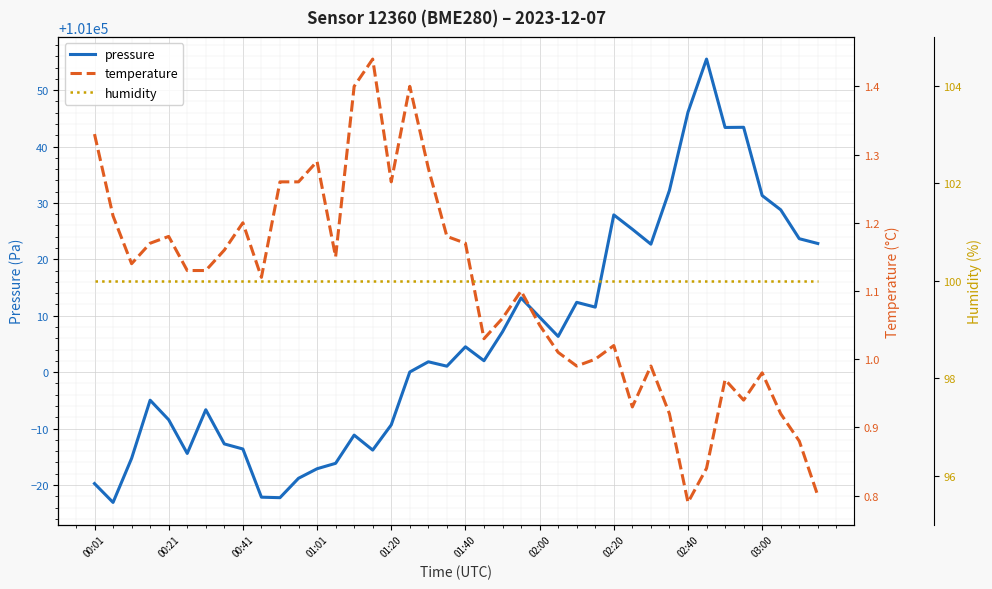

Reading right to left, list all the values displayed in this chart.

pressure: 101022.8	101023.7	101028.8	101031.3	101043.4	101043.4	101055.5	101046.1	101032.2	101022.7	101025.3	101027.9	101011.5	101012.4	101006.3	101009.8	101013.2	101007.2	101002.0	101004.5	101001.1	101001.8	101000.0	100990.7	100986.2	100988.8	100983.8	100982.9	100981.2	100977.8	100977.8	100986.4	100987.3	100993.3	100985.6	100991.6	100995.0	100984.7	100976.9	100980.2
temperature: 0.8	0.9	0.9	1.0	0.9	1.0	0.8	0.8	0.9	1.0	0.9	1.0	1.0	1.0	1.0	1.1	1.1	1.1	1.0	1.2	1.2	1.3	1.4	1.3	1.4	1.4	1.1	1.3	1.3	1.3	1.1	1.2	1.2	1.1	1.1	1.2	1.2	1.1	1.2	1.3
humidity: 100.0	100.0	100.0	100.0	100.0	100.0	100.0	100.0	100.0	100.0	100.0	100.0	100.0	100.0	100.0	100.0	100.0	100.0	100.0	100.0	100.0	100.0	100.0	100.0	100.0	100.0	100.0	100.0	100.0	100.0	100.0	100.0	100.0	100.0	100.0	100.0	100.0	100.0	100.0	100.0